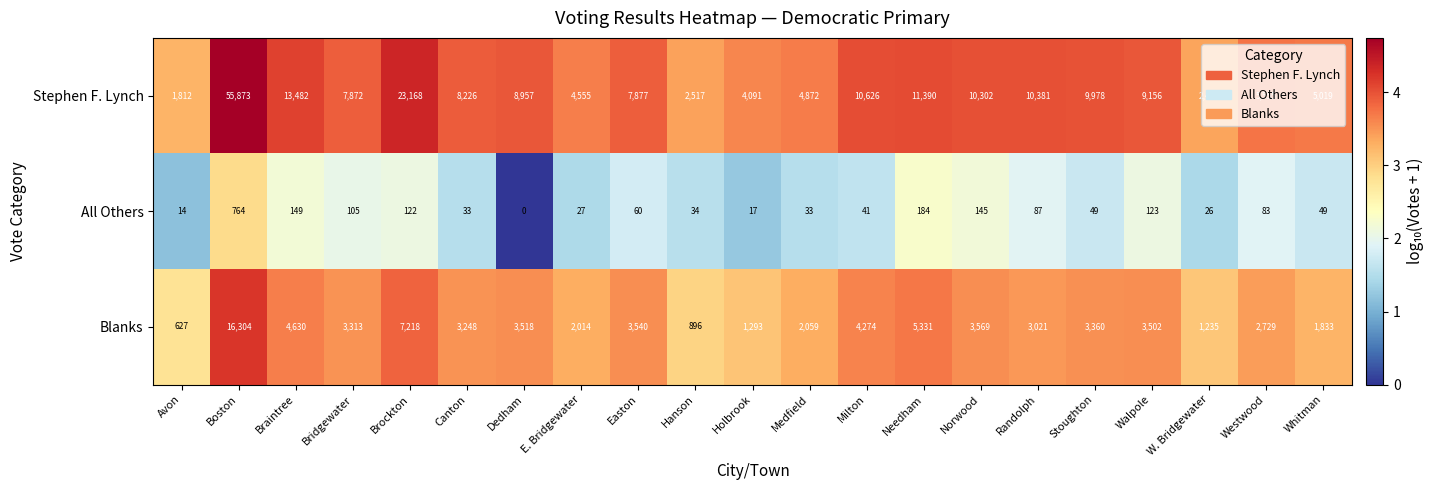

At which label does Stephen F. Lynch first exceed 8226?

Boston